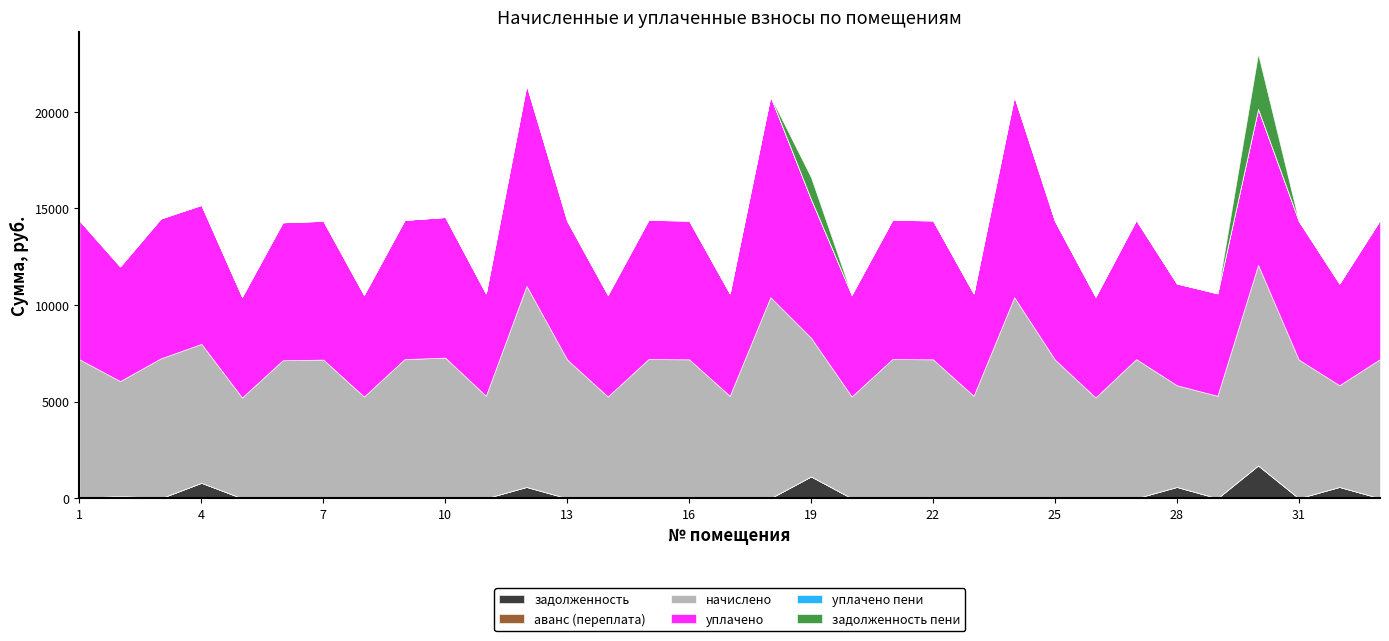

Between 5 and 22, which series saw the biggest shift?

начислено